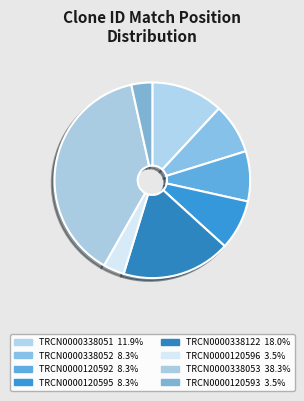

How much of the chart is everything except TRCN0000338122?

82.0%